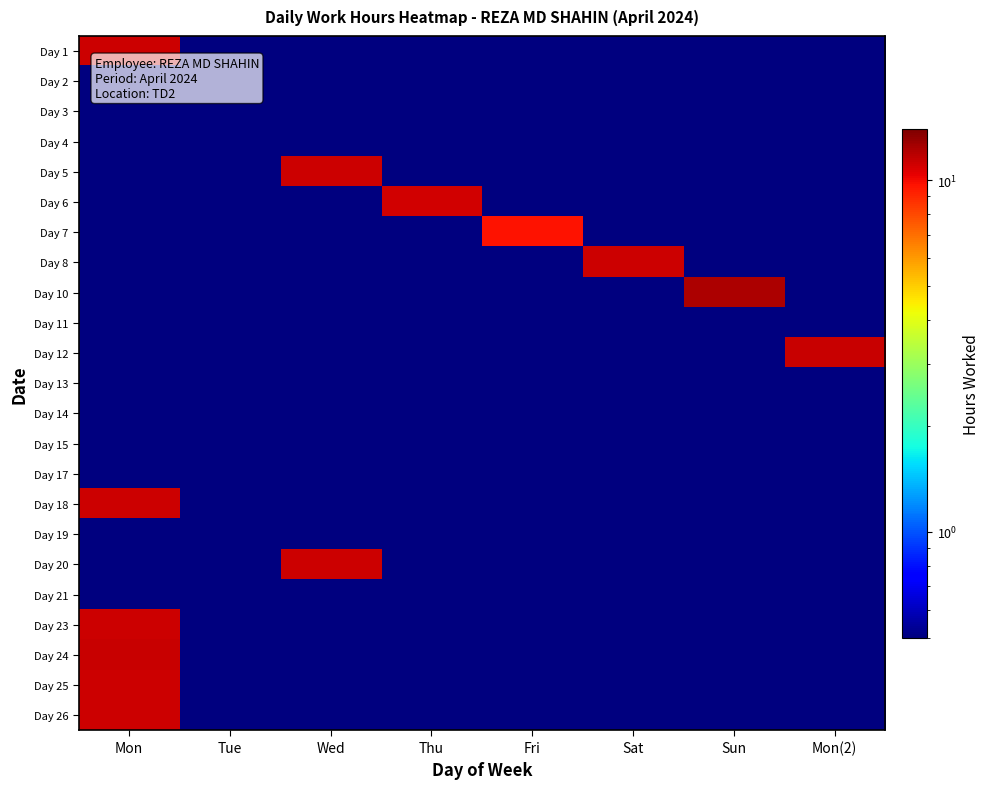

How many distinct data groups are displayed?

23